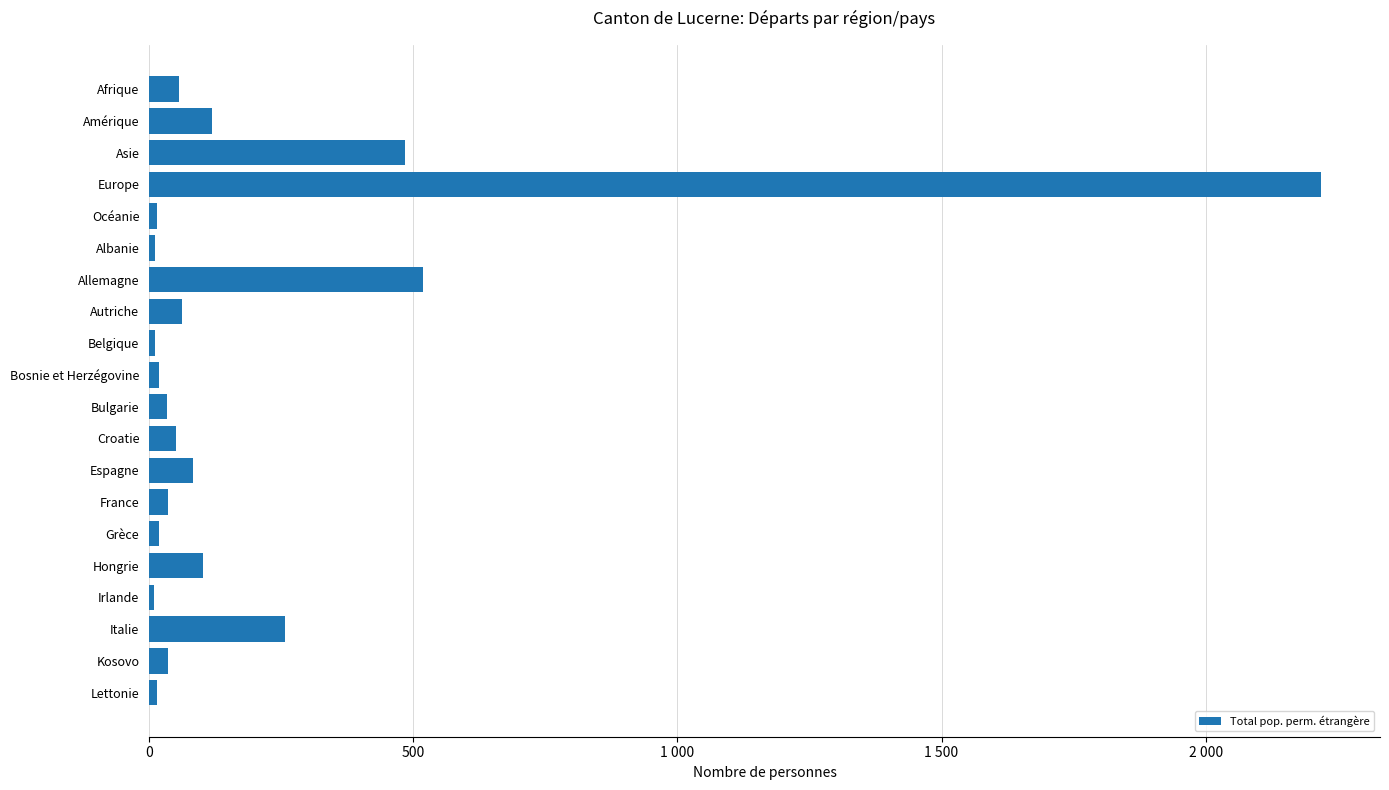

What is the difference between the maximum and minimum values?

2210